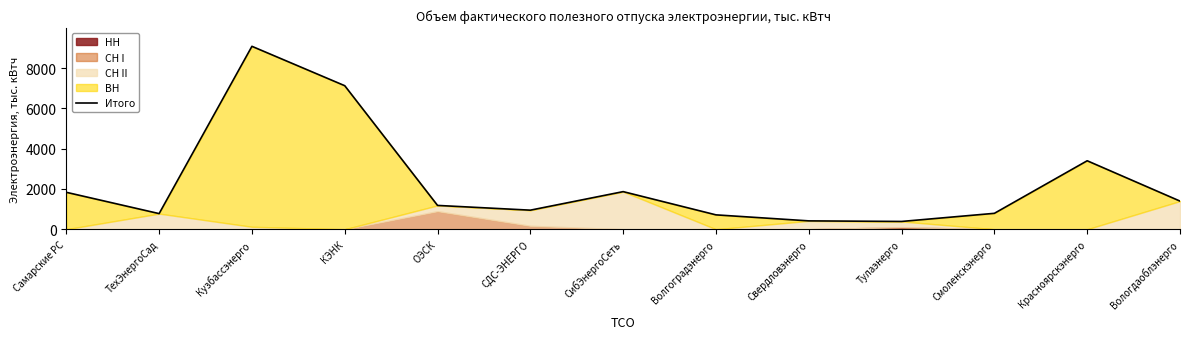

At which category does the data reach its first local valley?

ТехЭнергоСад